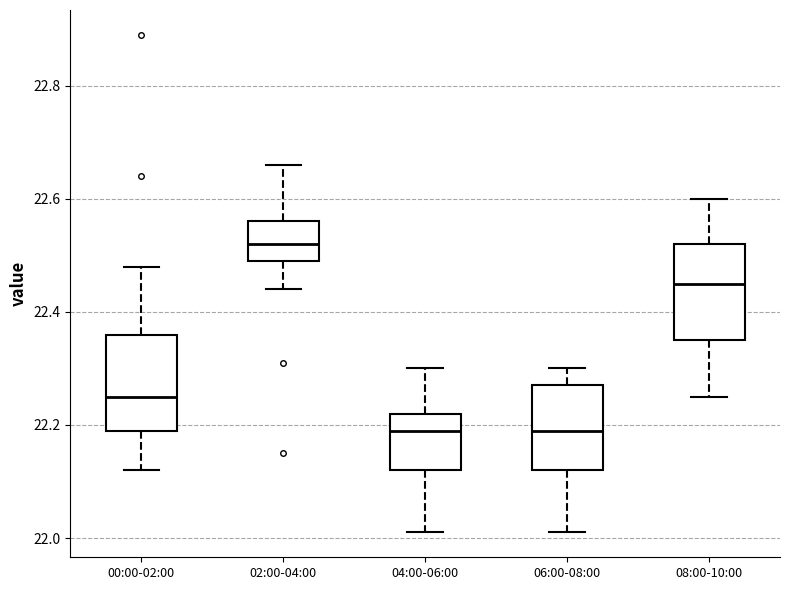

Reading left to right, transcribe this box plot: for each box, give where its median line is, the range the box spans, and where its two whiskers end, as read against the y-axis. The values are not printed on the chart, so give them approximately, as read against the axis.

00:00-02:00: median 22.26, box 22.20 to 22.36, whiskers 22.12 to 22.48
02:00-04:00: median 22.52, box 22.50 to 22.56, whiskers 22.44 to 22.66
04:00-06:00: median 22.20, box 22.12 to 22.22, whiskers 22.02 to 22.30
06:00-08:00: median 22.20, box 22.12 to 22.28, whiskers 22.02 to 22.30
08:00-10:00: median 22.46, box 22.36 to 22.52, whiskers 22.26 to 22.60